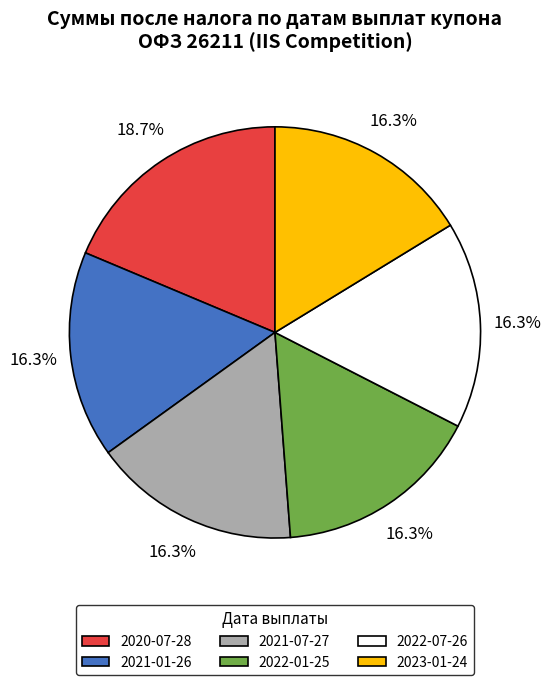

Does any single category account for the majority?

No